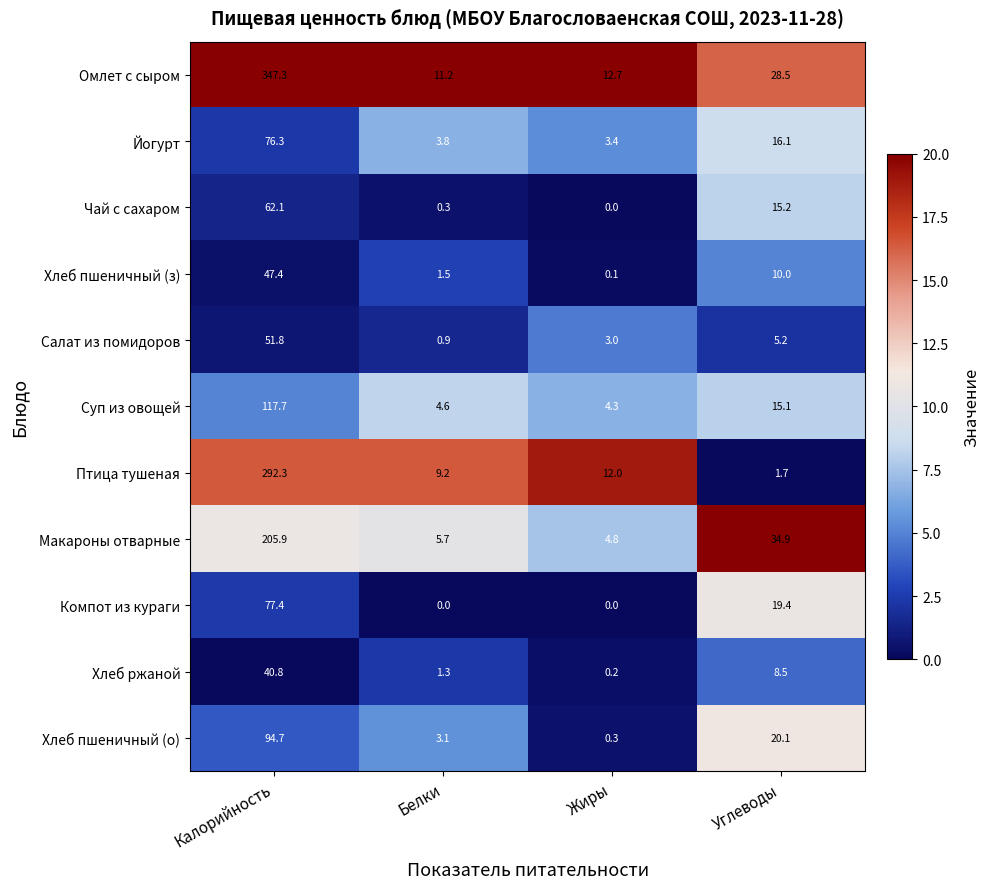

What is the greatest value displayed?

347.3